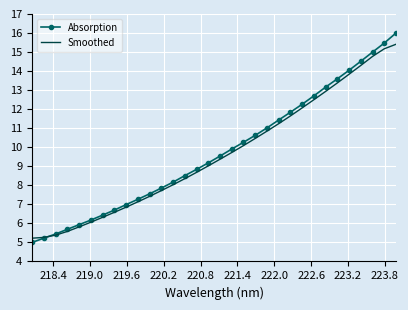

Which series has the widest spread of values?

Absorption